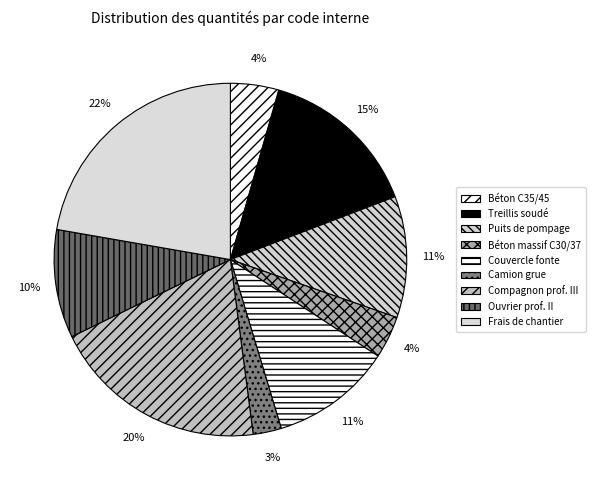

Count the number of slices in the pie.

9